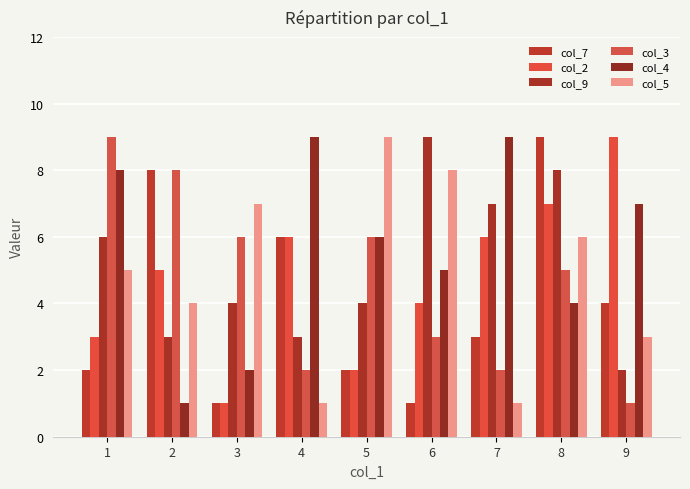

Are the bars grouped side by side (vs. stacked)?

Yes